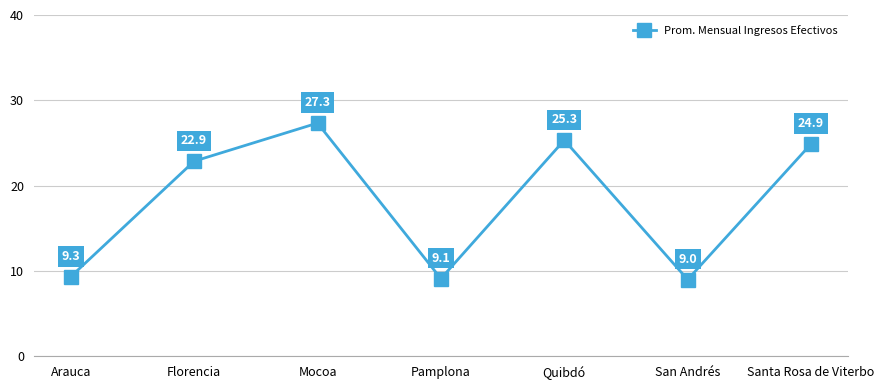

What is the label of the 7th point from the right?

Arauca